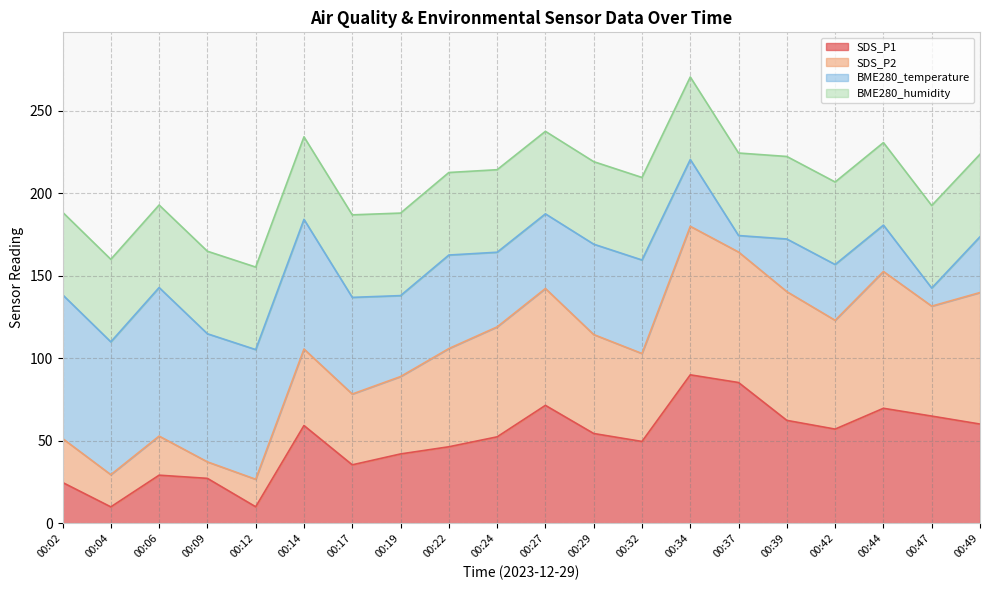

Between 00:09 and 00:44, which series saw the biggest shift?

SDS_P2